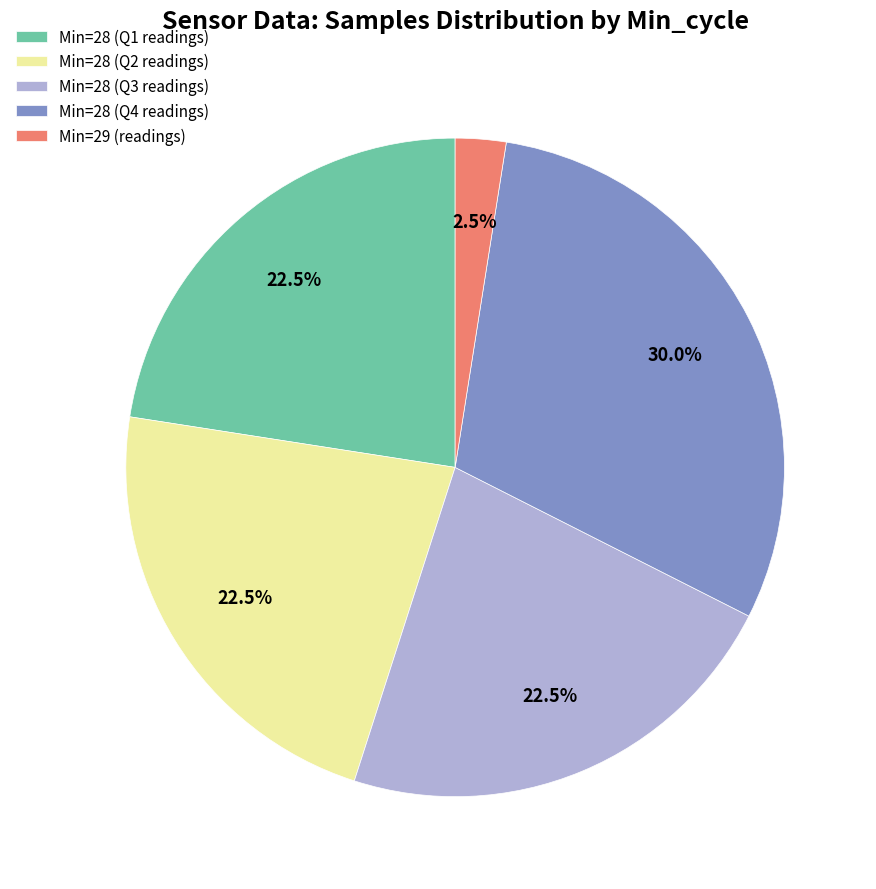

Combined, what portion of the pie is Min=28 (Q3 readings) and Min=28 (Q1 readings)?

45.0%